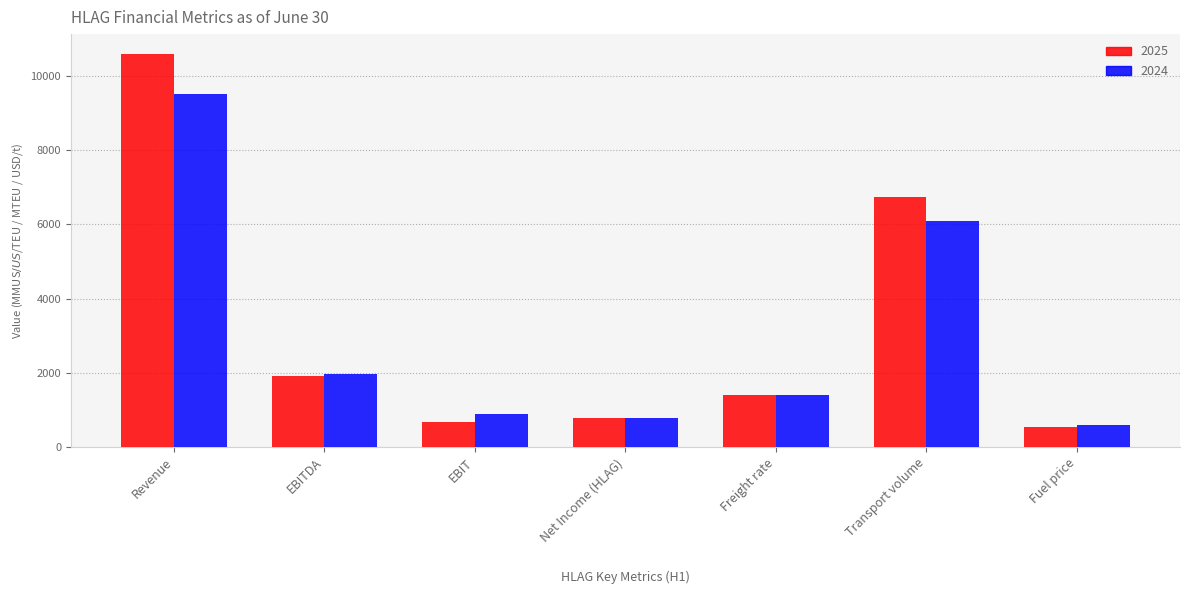

At which category is the sum across all series the highest?

Revenue